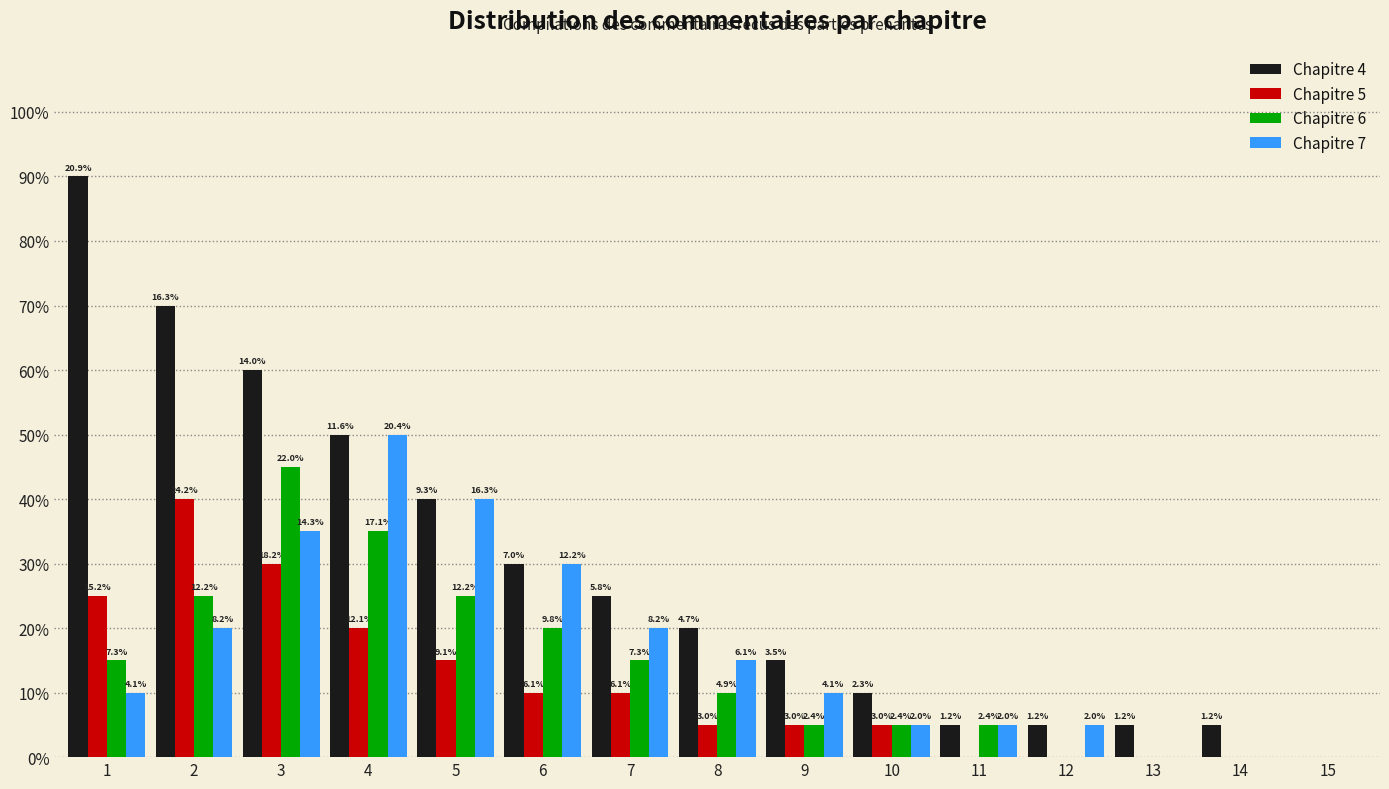

Are the bars grouped side by side (vs. stacked)?

Yes